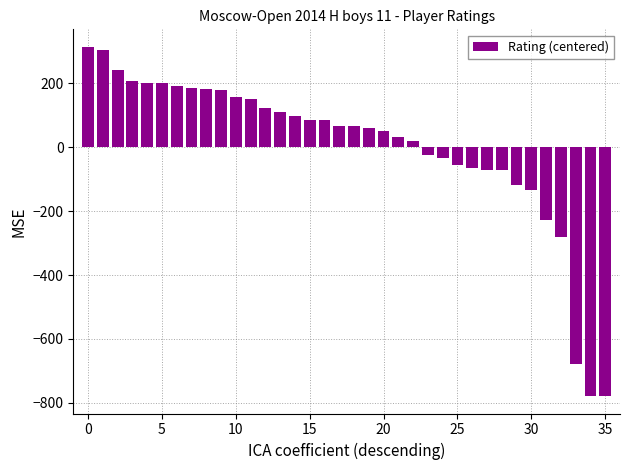

What is the difference between the maximum and minimum values?

1094.0